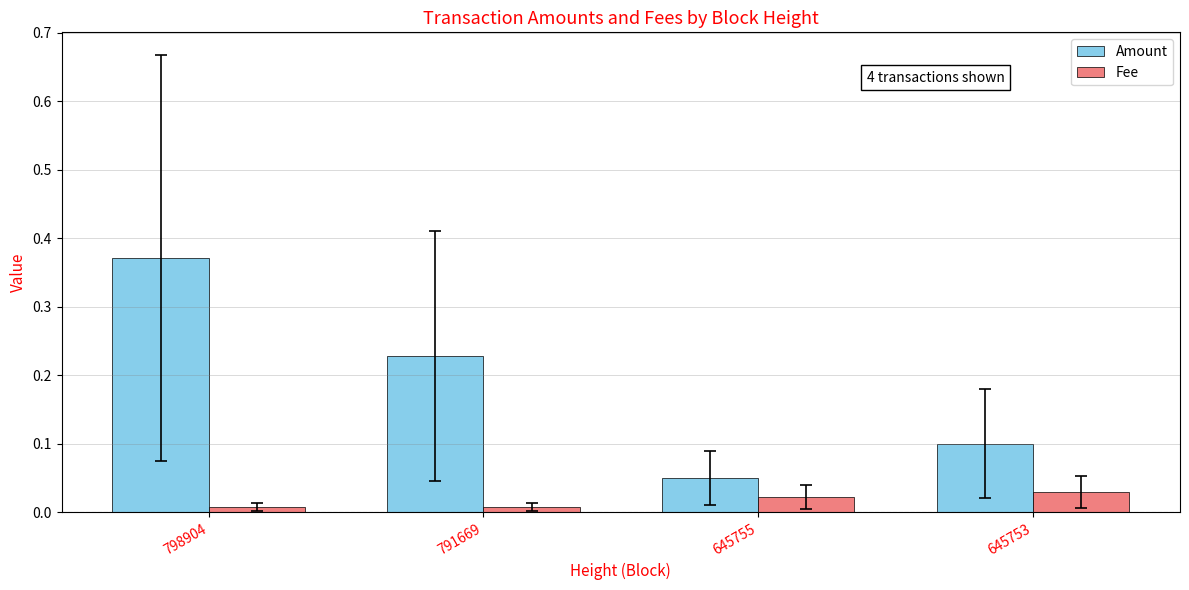

Which series changed the most between 645755 and 645753?

Amount